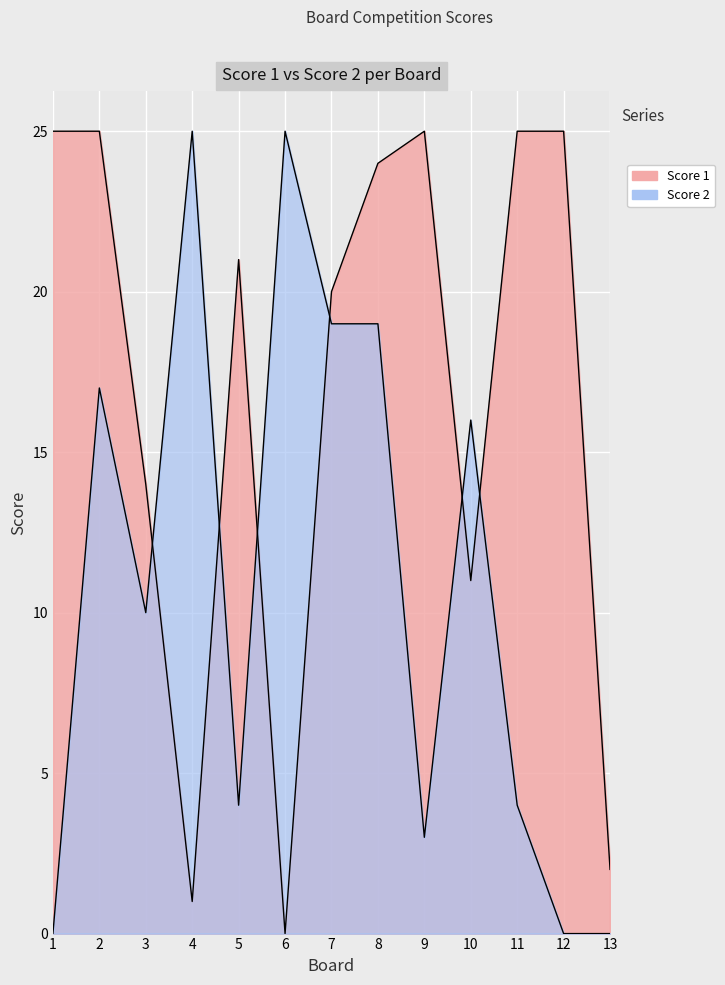

What is the difference between the highest and lowest values at 1?

25